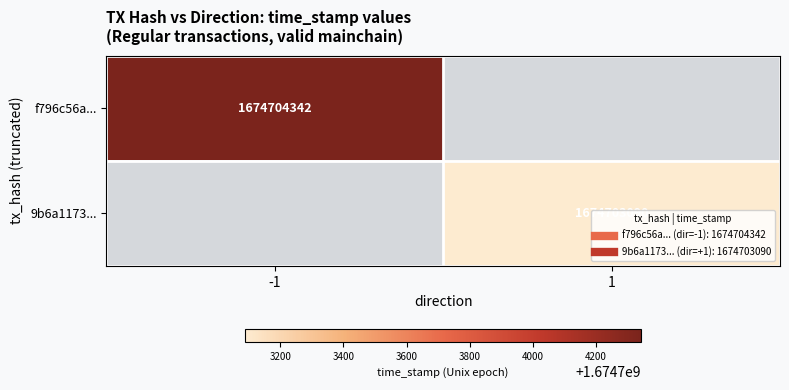

At how many categories does at least one series exceed 197719680?

2